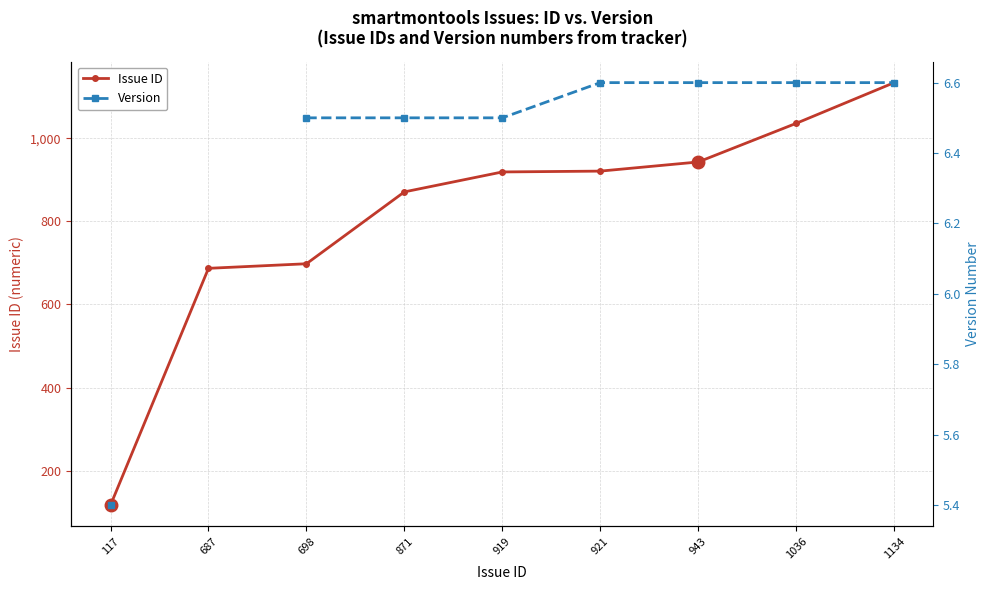

What is the value of the Issue ID point at the 3rd from the left?

698.0